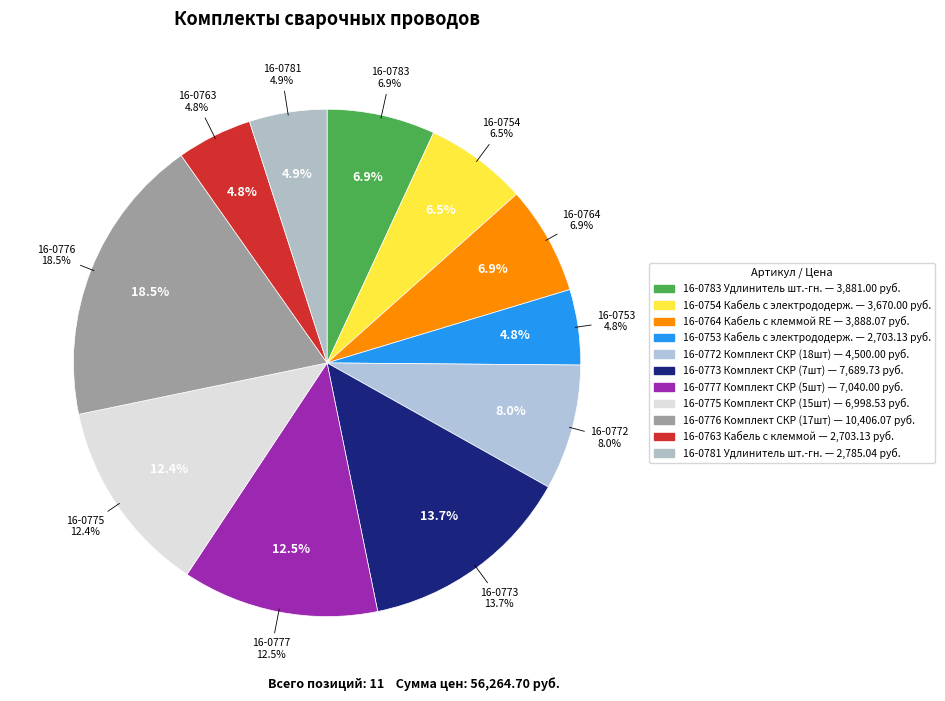

How much of the chart is everything except 16-0764?

93.1%